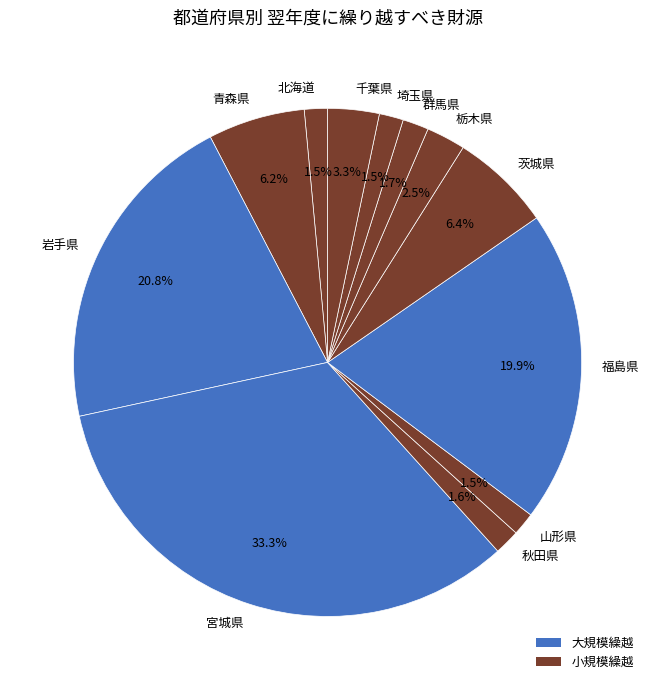

What percentage is the 群馬県 slice, to the nearest percent?

2%